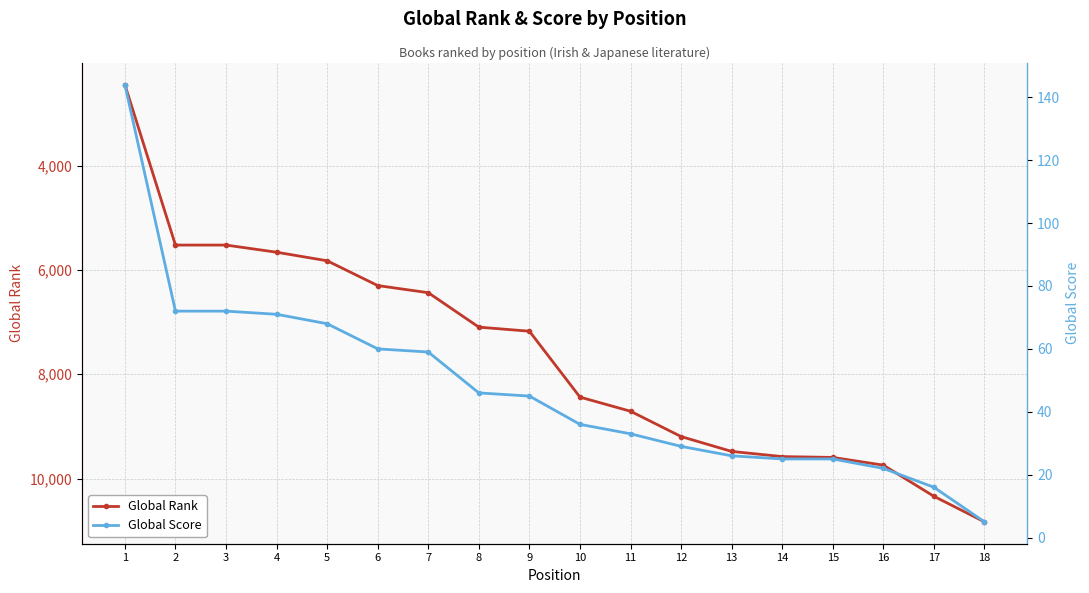

Which series changed the most between 11 and 15?

Global Rank